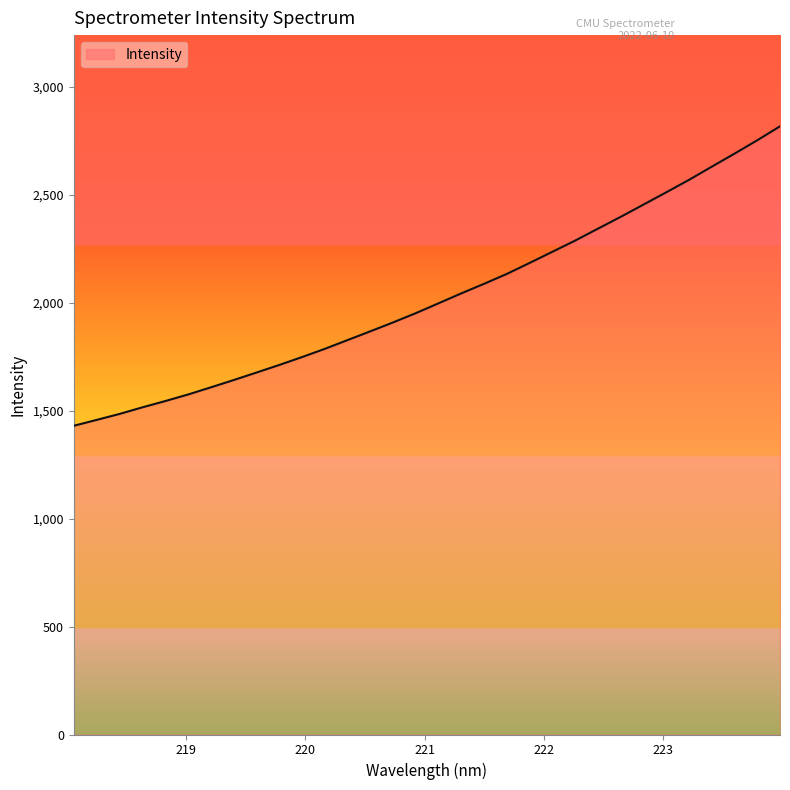

What is the difference between the second highest and minimum values?

1322.9